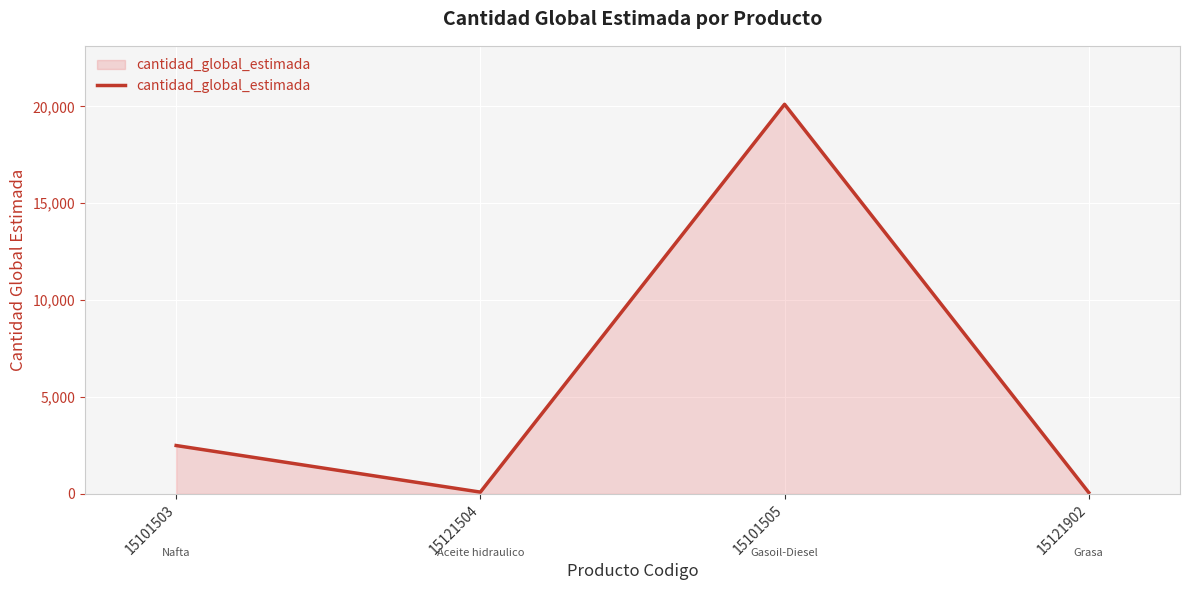

What is the approximate value at 15101503?

2500.0